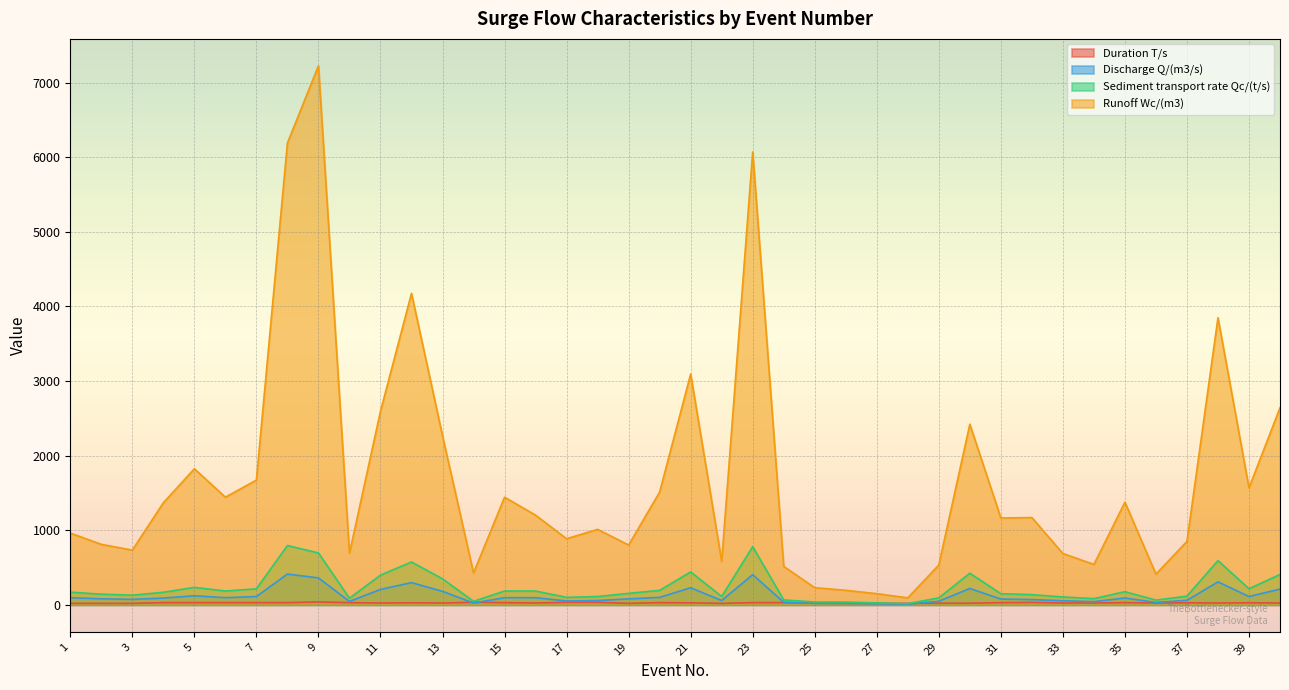

At how many categories does at least one series exceed 4479?

3